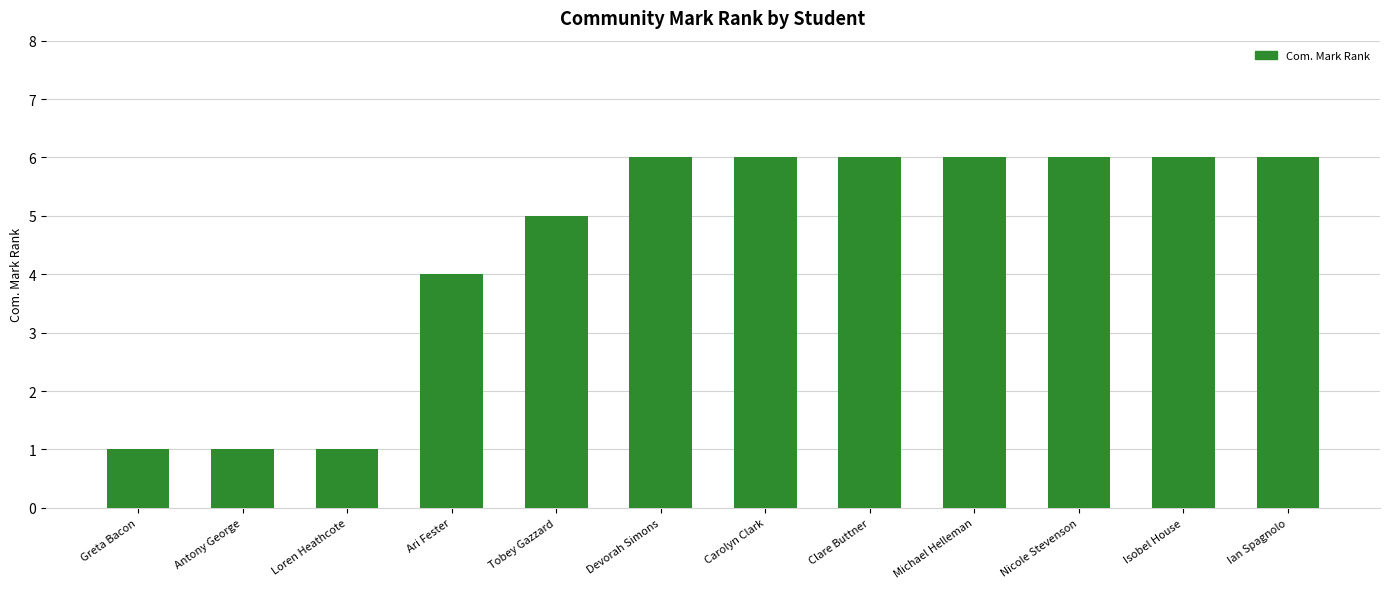

How many distinct data groups are displayed?

1